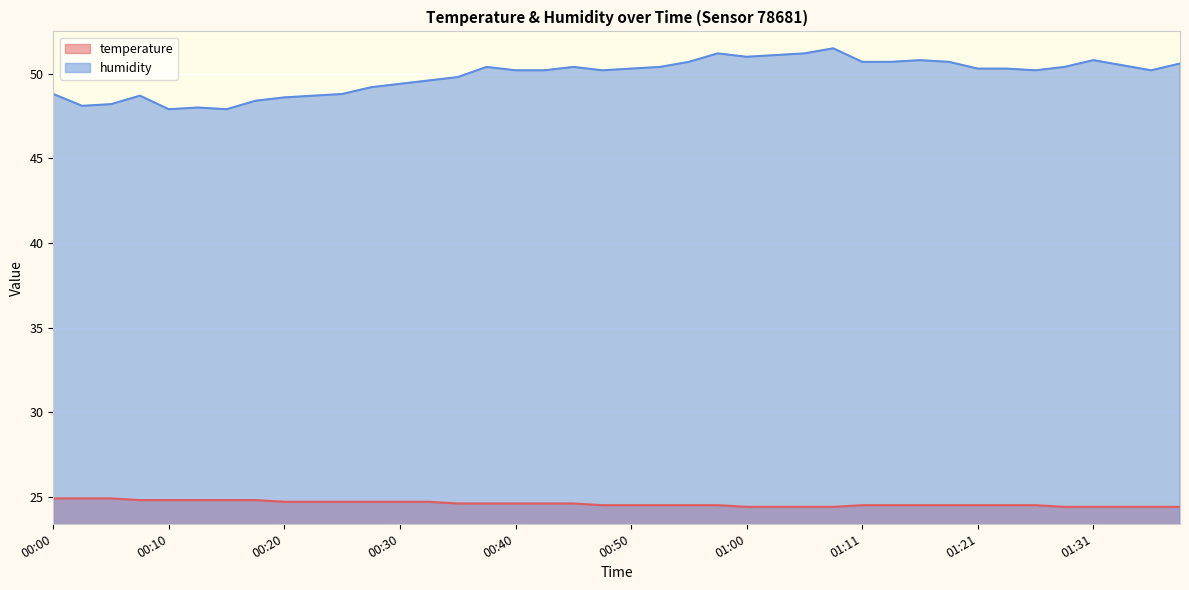

What is the value of the humidity point at the 38th from the left?

50.5